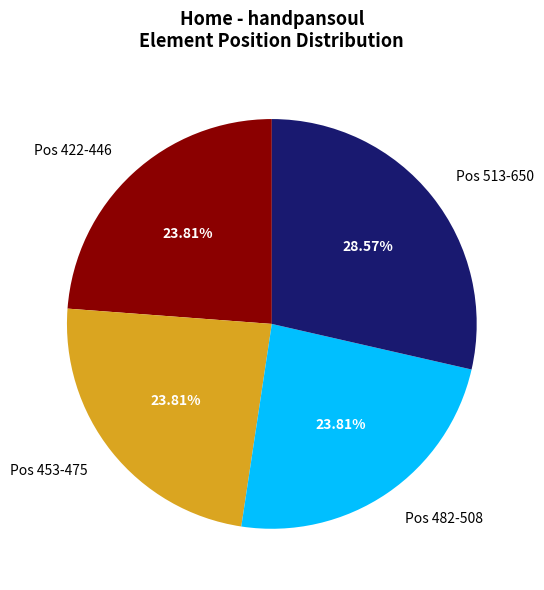

Is the sum of Pos 513-650 and Pos 453-475 greater than half?

Yes